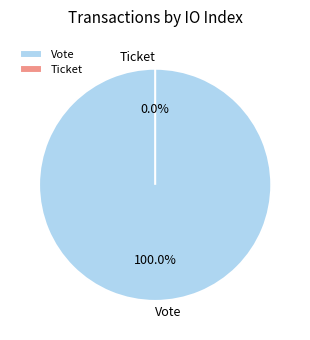

How many segments does this pie chart have?

2